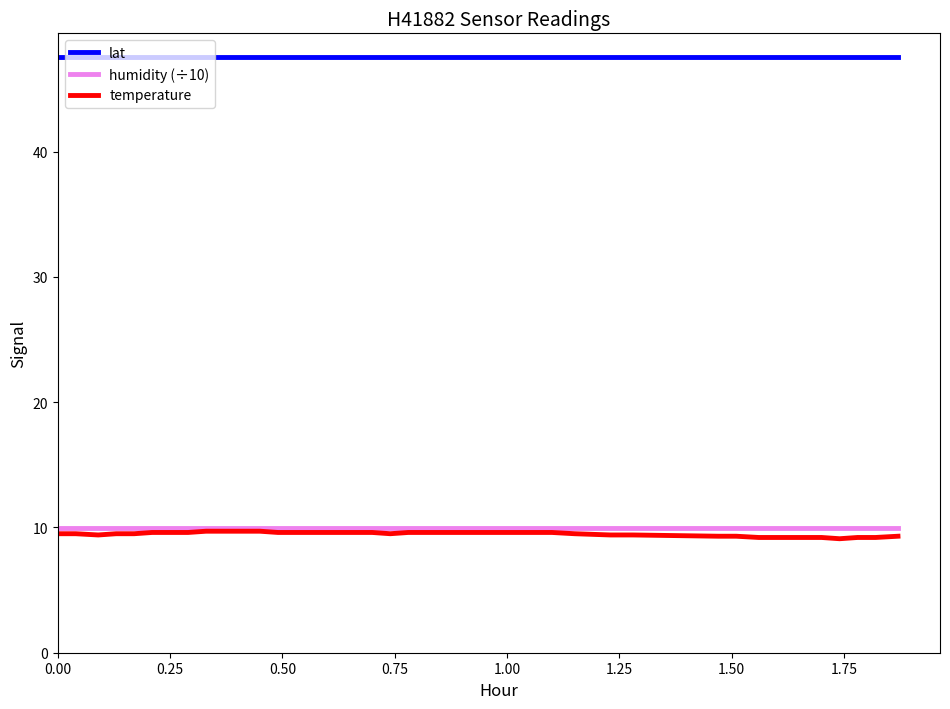

True or false: humidity (÷10) and lat cross at least once.

False